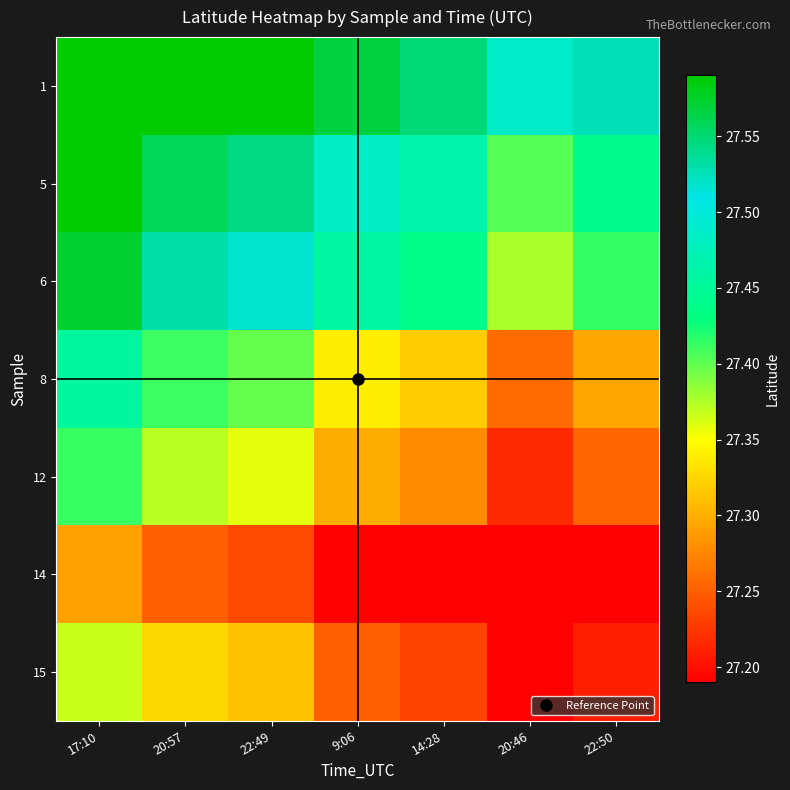

Reading left to right, list all the values displayed in this chart.

1: 17:10=27.7	20:57=27.6	22:49=27.6	9:06=27.6	14:28=27.5	20:46=27.5	22:50=27.5
5: 17:10=27.6	20:57=27.6	22:49=27.5	9:06=27.5	14:28=27.5	20:46=27.4	22:50=27.4
6: 17:10=27.6	20:57=27.5	22:49=27.5	9:06=27.5	14:28=27.4	20:46=27.4	22:50=27.4
8: 17:10=27.5	20:57=27.4	22:49=27.4	9:06=27.3	14:28=27.3	20:46=27.3	22:50=27.3
12: 17:10=27.4	20:57=27.4	22:49=27.4	9:06=27.3	14:28=27.3	20:46=27.2	22:50=27.3
14: 17:10=27.3	20:57=27.2	22:49=27.2	9:06=27.2	14:28=27.2	20:46=27.1	22:50=27.1
15: 17:10=27.4	20:57=27.3	22:49=27.3	9:06=27.3	14:28=27.2	20:46=27.2	22:50=27.2